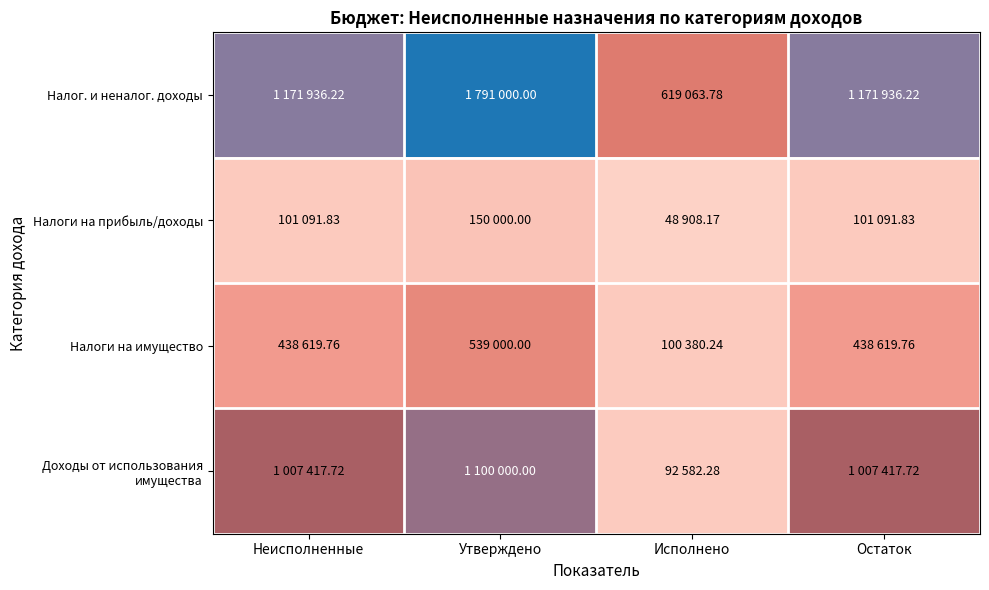

Between Исполнено and Неисполненные, which is larger?

Неисполненные